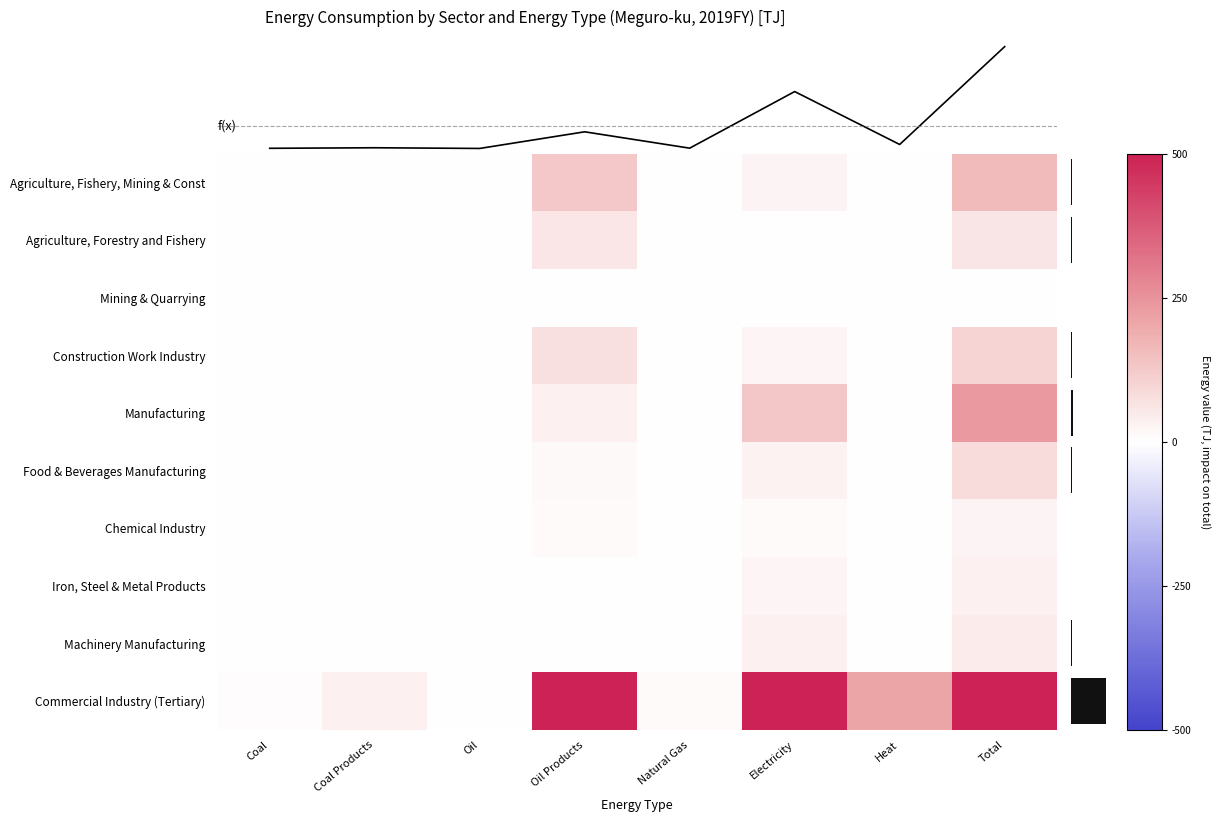

Is it true that Manufacturing equals 9.4 at Oil Products?

False